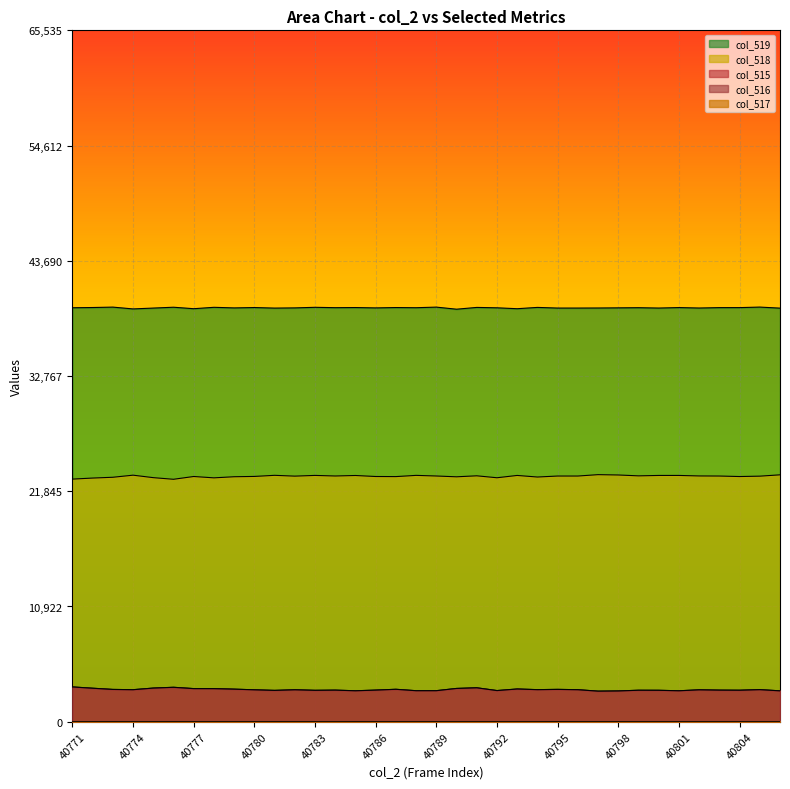

At which label does col_519 reach its minimum?

40790